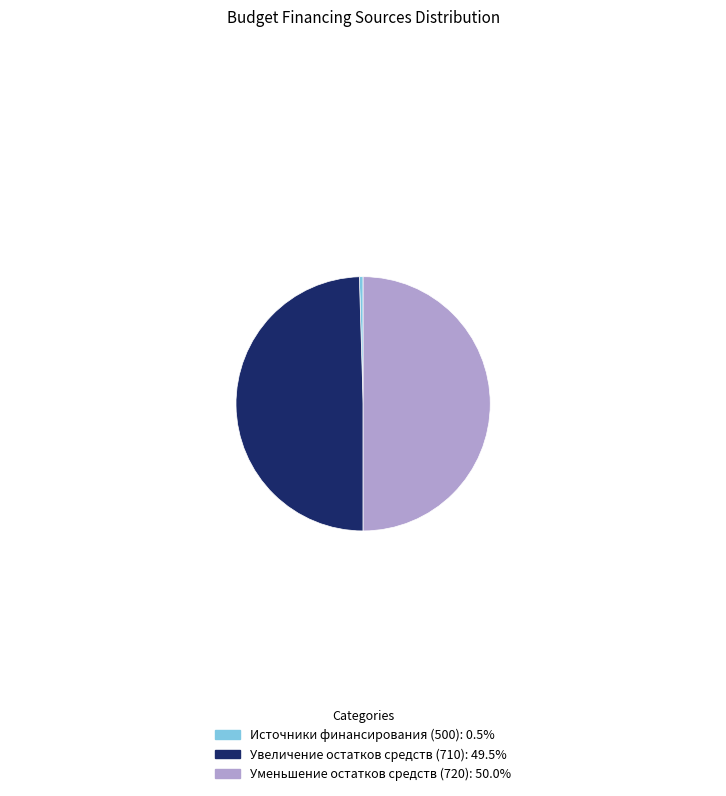

What is the largest slice in the pie chart?

720